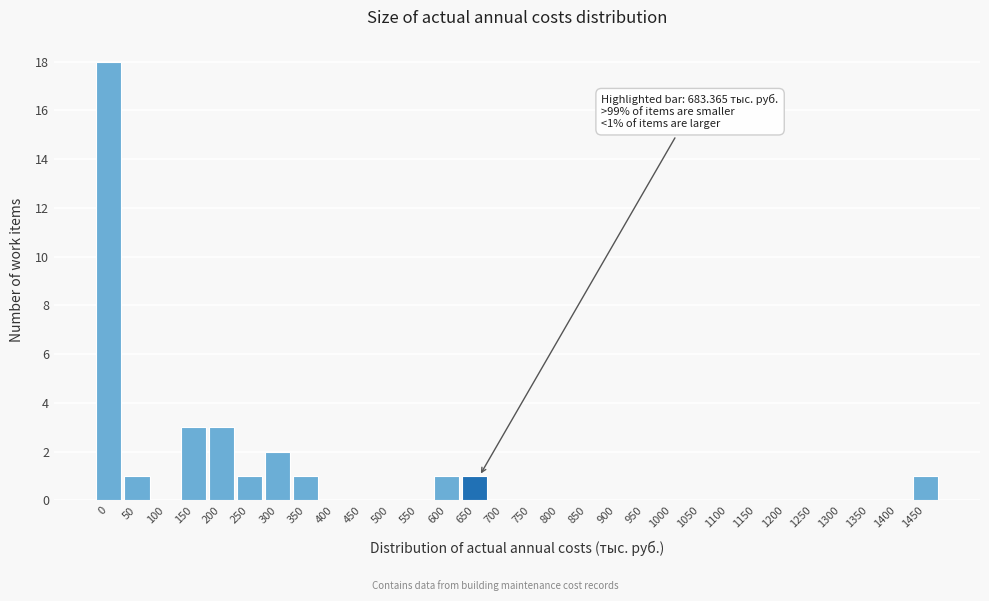

Reading left to right, what are all the values shown in this chart?

0=18	50=1	100=0	150=3	200=3	250=1	300=2	350=1	400=0	450=0	500=0	550=0	600=1	650=1	700=0	750=0	800=0	850=0	900=0	950=0	1000=0	1050=0	1100=0	1150=0	1200=0	1250=0	1300=0	1350=0	1400=0	1450=1